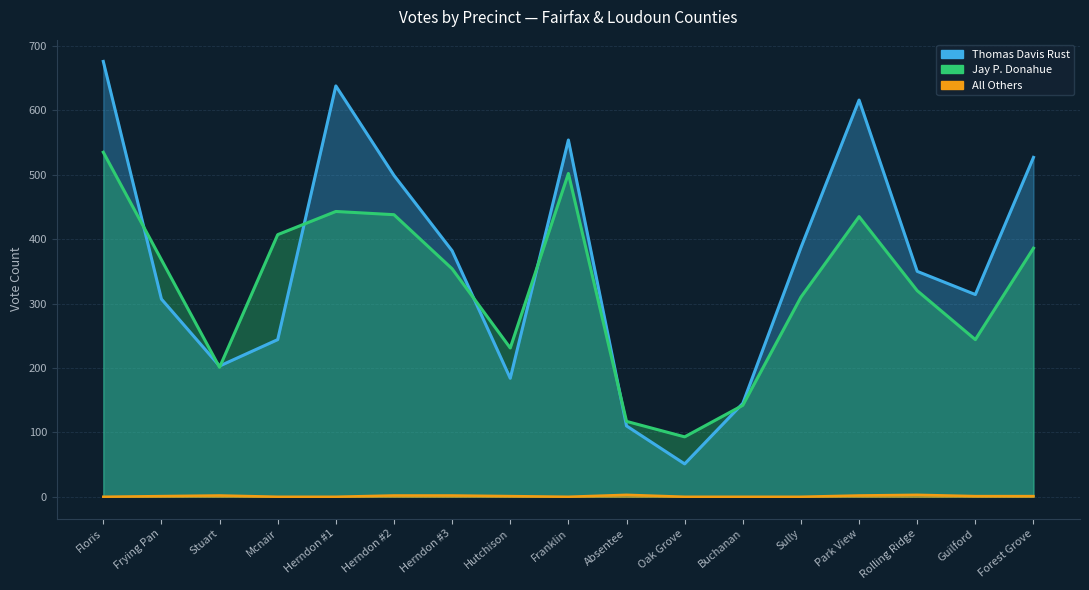

What is the value of the Jay P. Donahue point at the 3rd from the left?

201